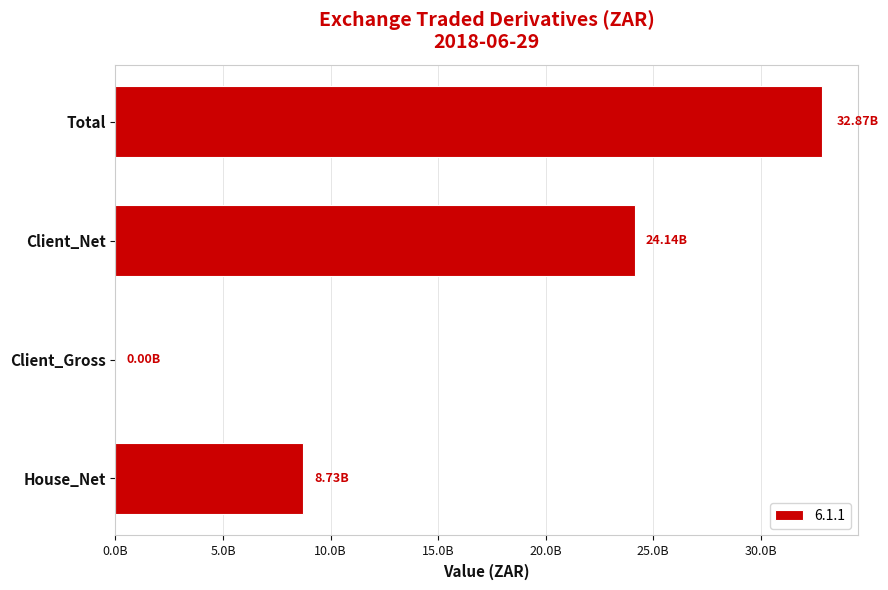

Rank the categories by value from lowest to highest.

Client_Gross, House_Net, Client_Net, Total